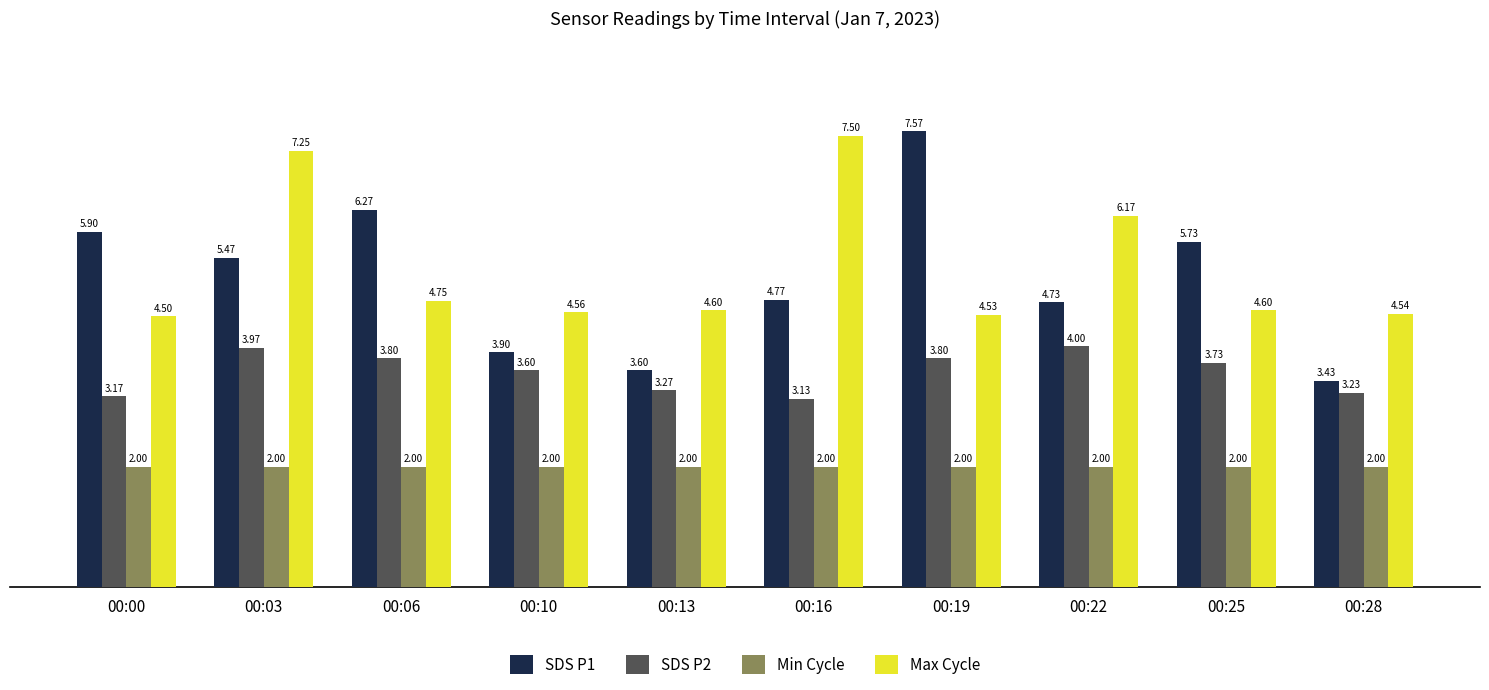

Between 00:13 and 00:19, which series saw the biggest shift?

SDS P1